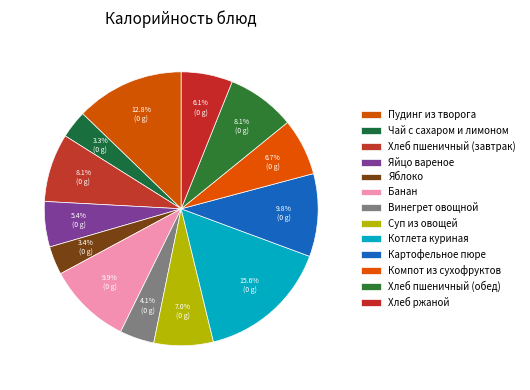

To the nearest percent, what portion does Котлета куриная represent?

16%